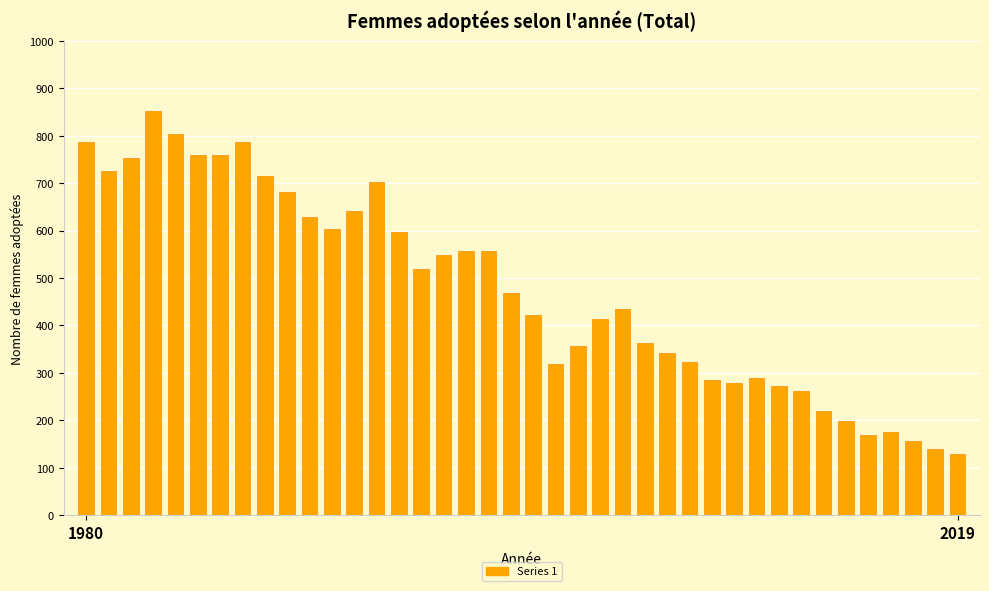

What is the minimum value shown in the chart?

130